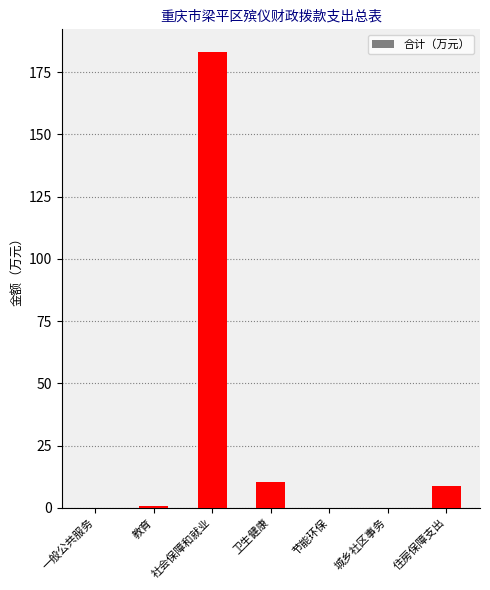

What is the greatest value displayed?

183.1